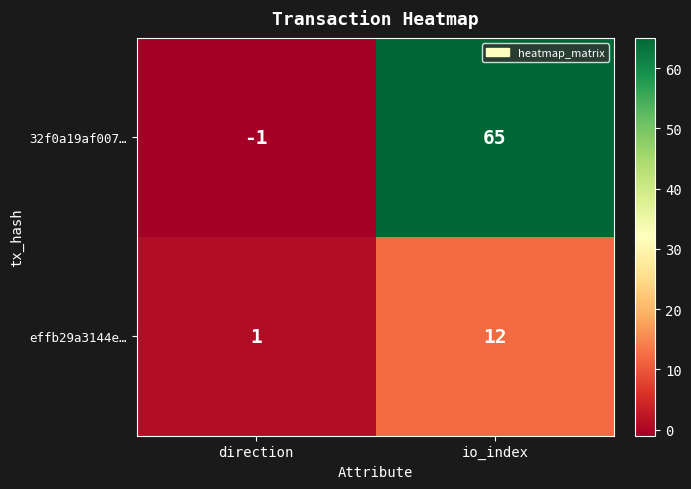

Rank the series by their average value, from highest to lowest.

32f0a19af007…, effb29a3144e…